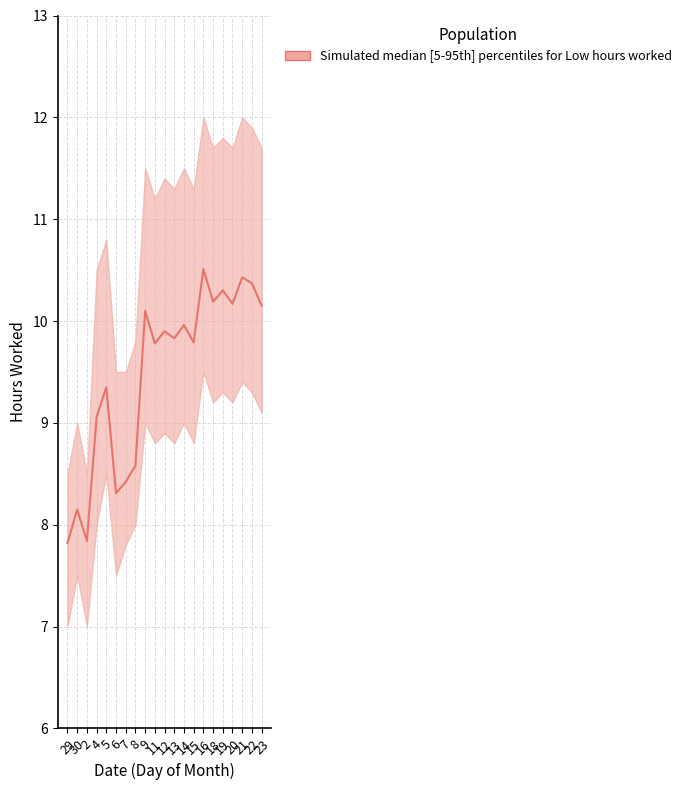

What is the change in value from 5 to 12?

+0.6